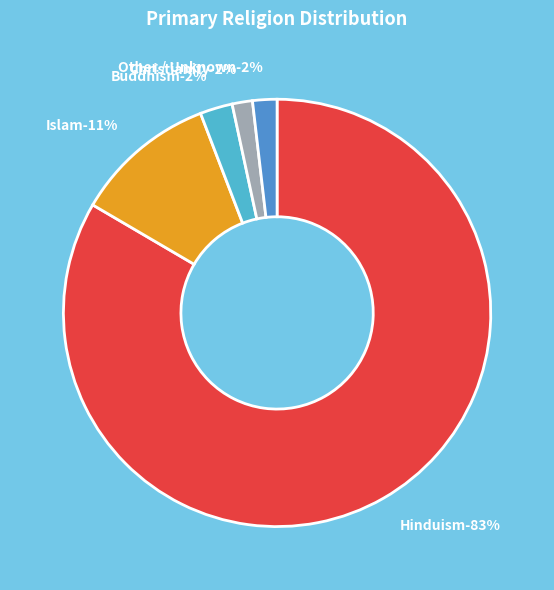

To the nearest percent, what is the combined percentage of Islam and Buddhism?

13%